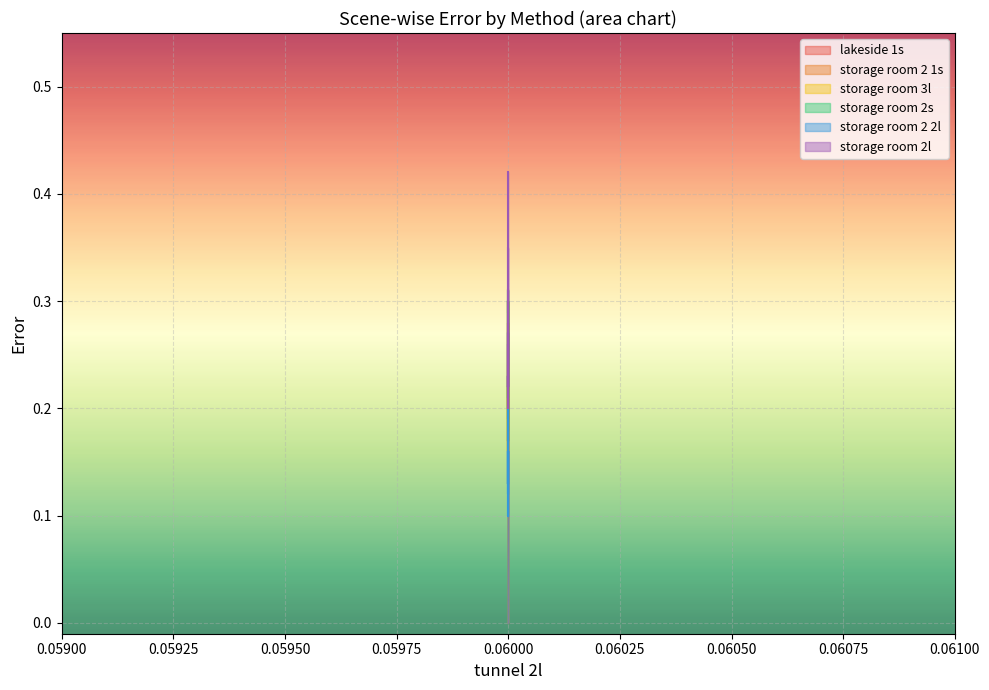

What are all the series names shown in the legend?

lakeside 1s, storage room 2 1s, storage room 3l, storage room 2s, storage room 2 2l, storage room 2l